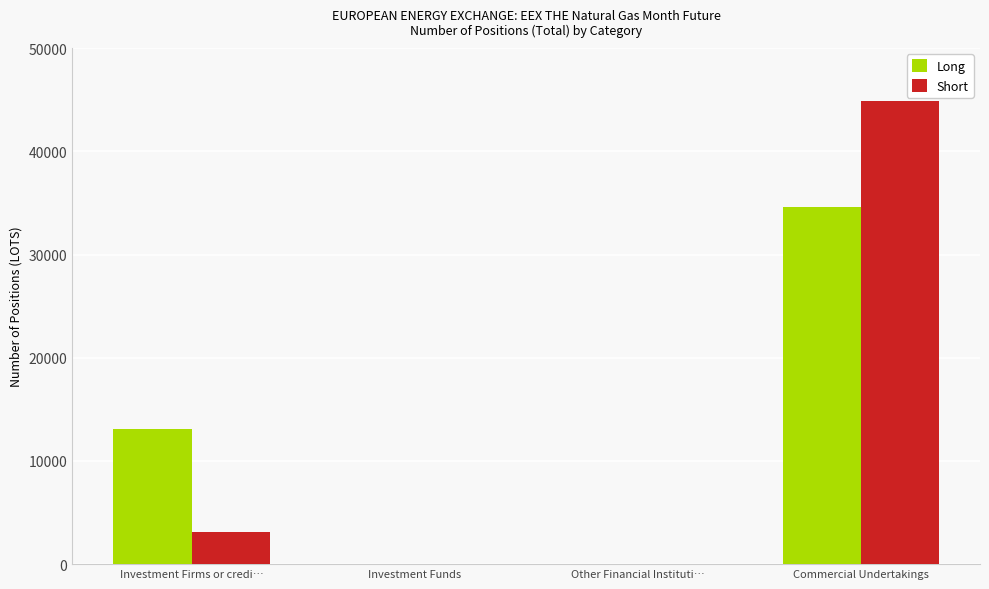

Is the value of Long at Investment Firms or credi… greater than the value of Short at Investment Funds?

Yes